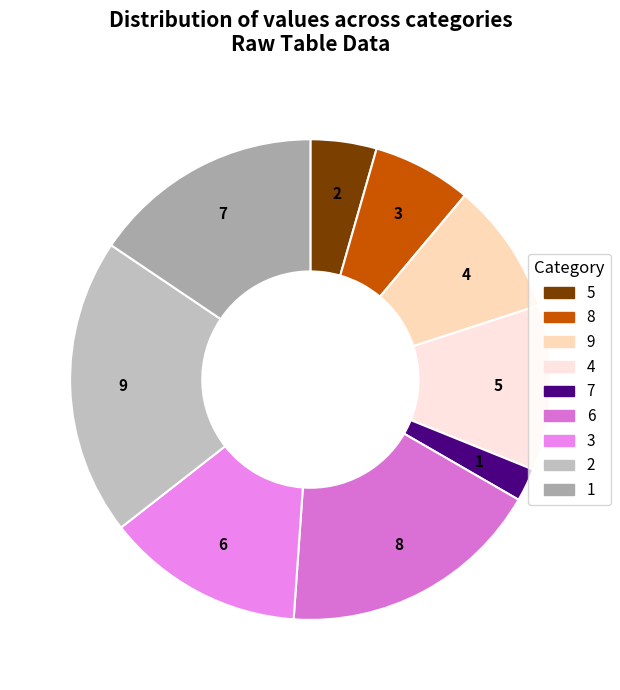

To the nearest percent, what is the combined percentage of 2 and 4?

31%